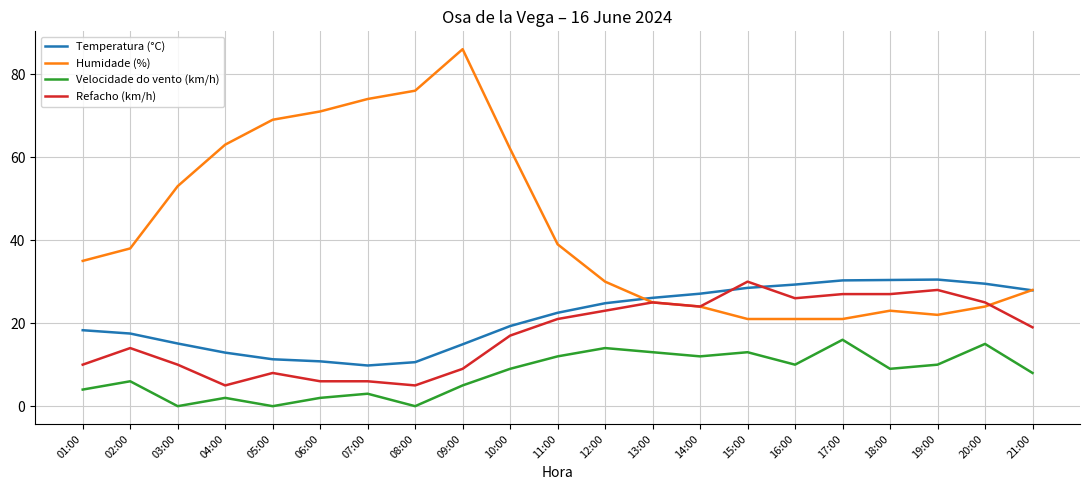

Which series has the widest spread of values?

Humidade (%)